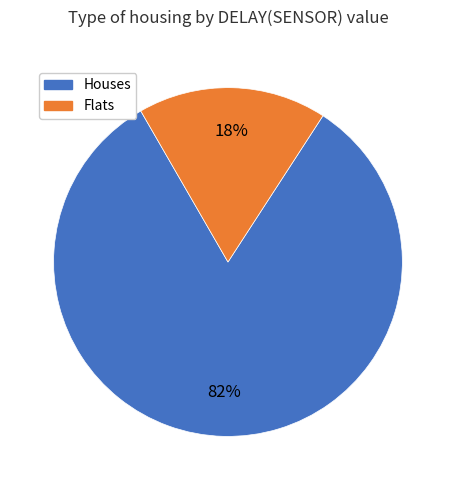

To the nearest percent, what is the average slice percentage?

50%